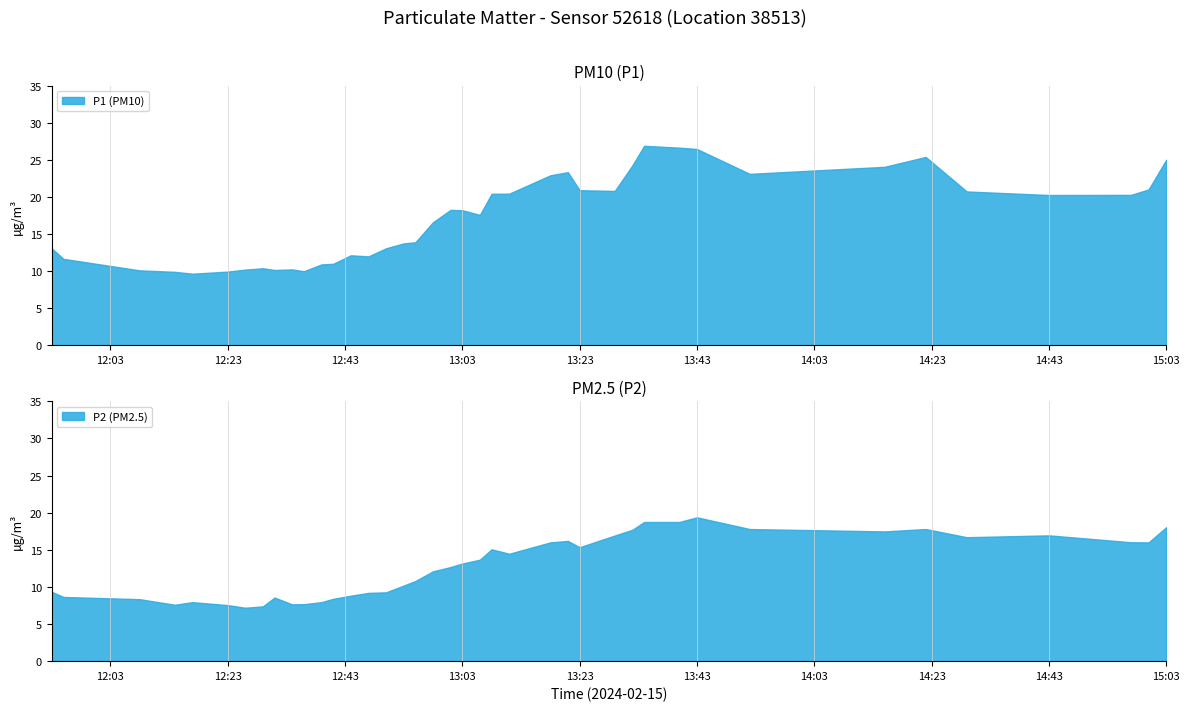

List the series in order of their overall mean, highest first.

P1, P2